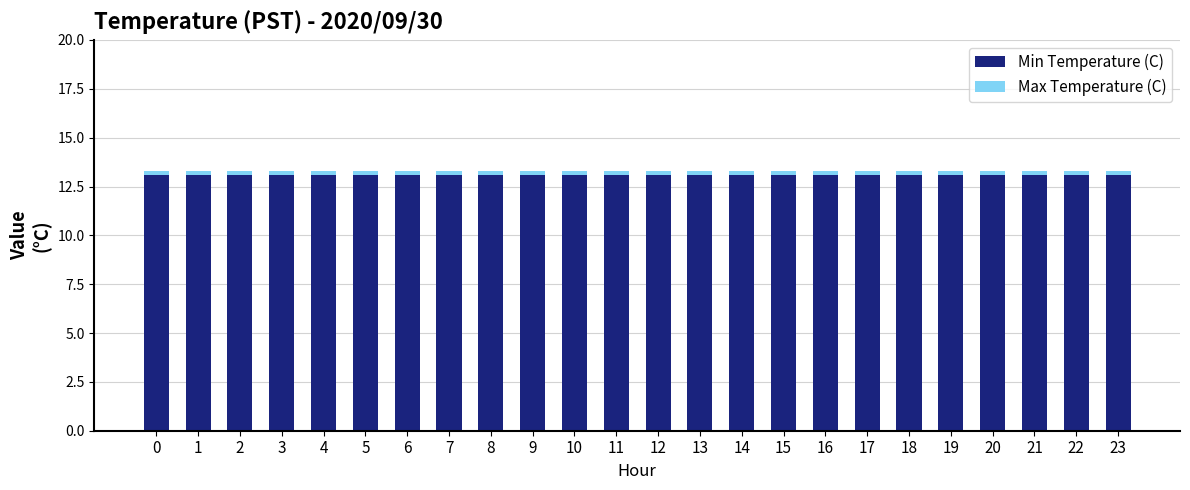

The Min Temperature (C) series shows 13.1 at 0. True or false?

True